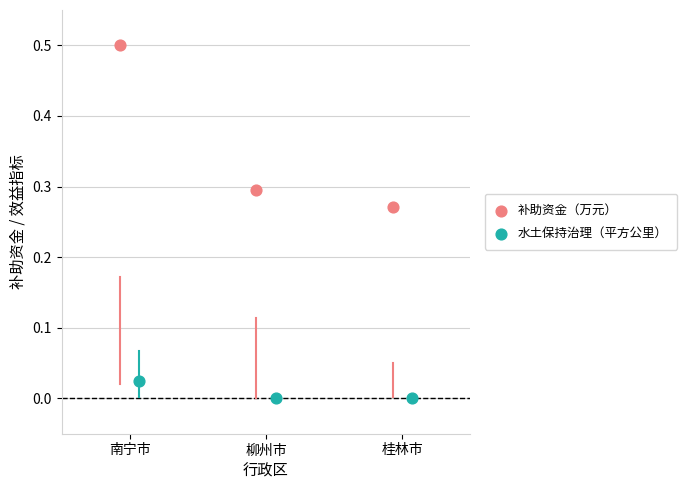

Which series has the largest Y range (max minus min)?

补助资金（万元）